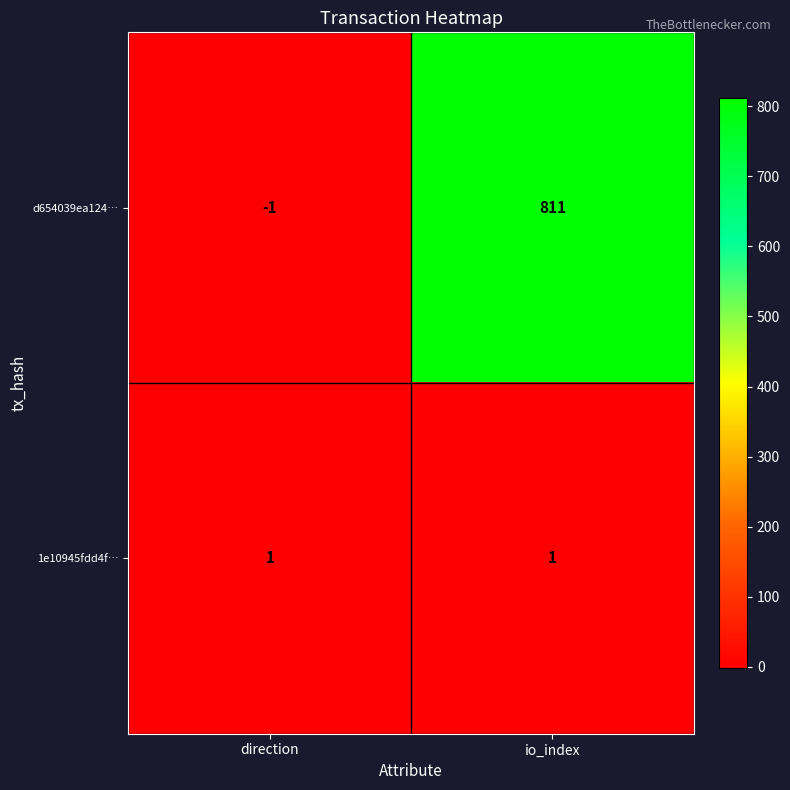

Which series has the widest spread of values?

d654039ea124…